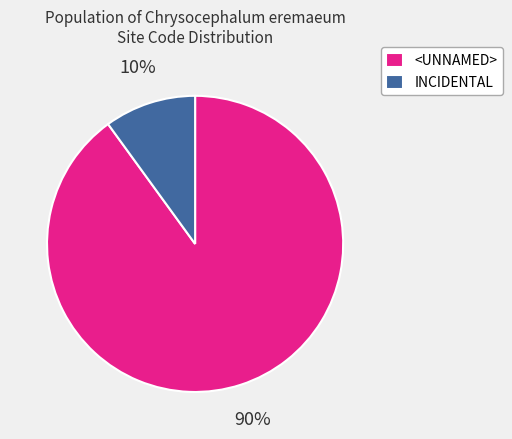

What is the largest slice in the pie chart?

<UNNAMED>